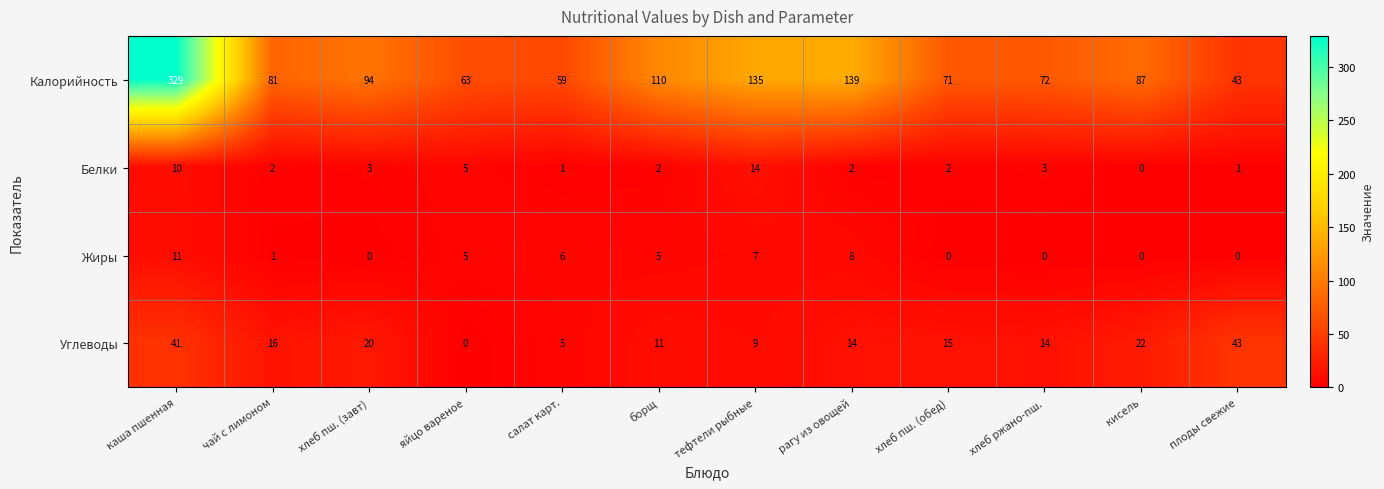

Is it true that Жиры equals -6 at хлеб ржано-пш.?

False